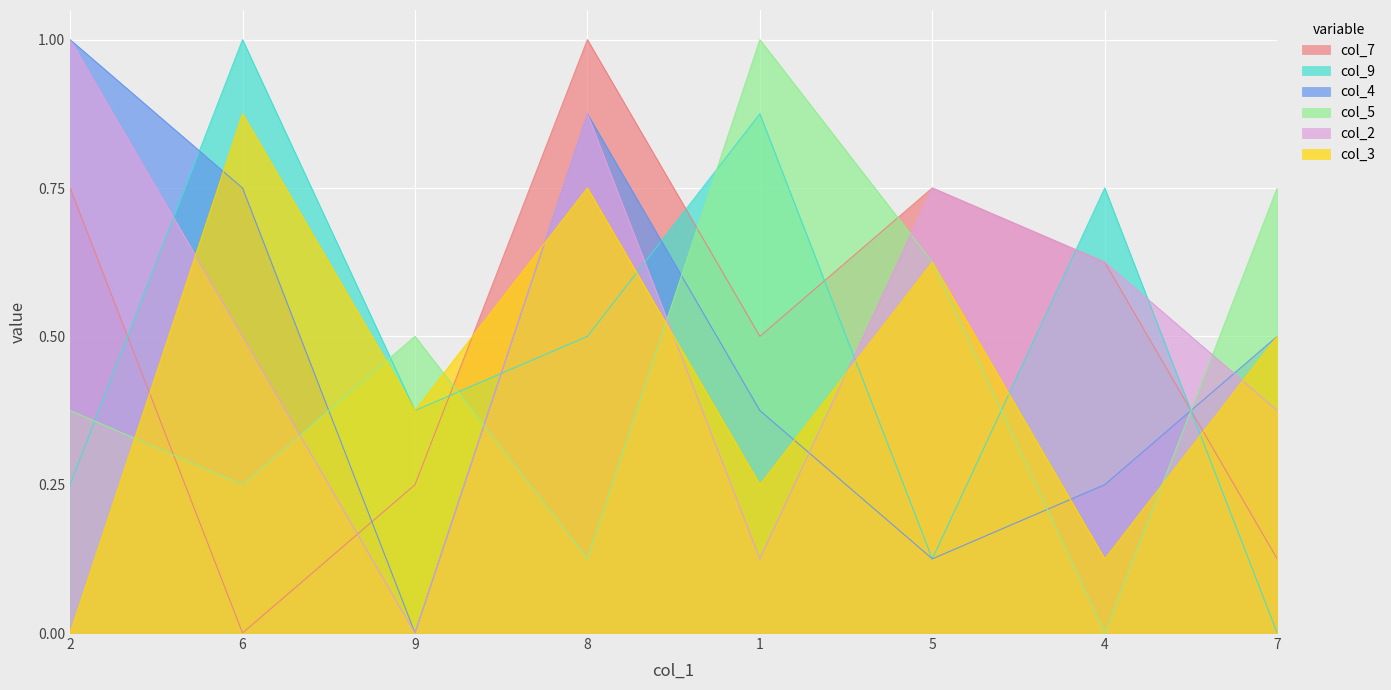

What is the difference between the maximum and second lowest values in the col_3 series?

0.8